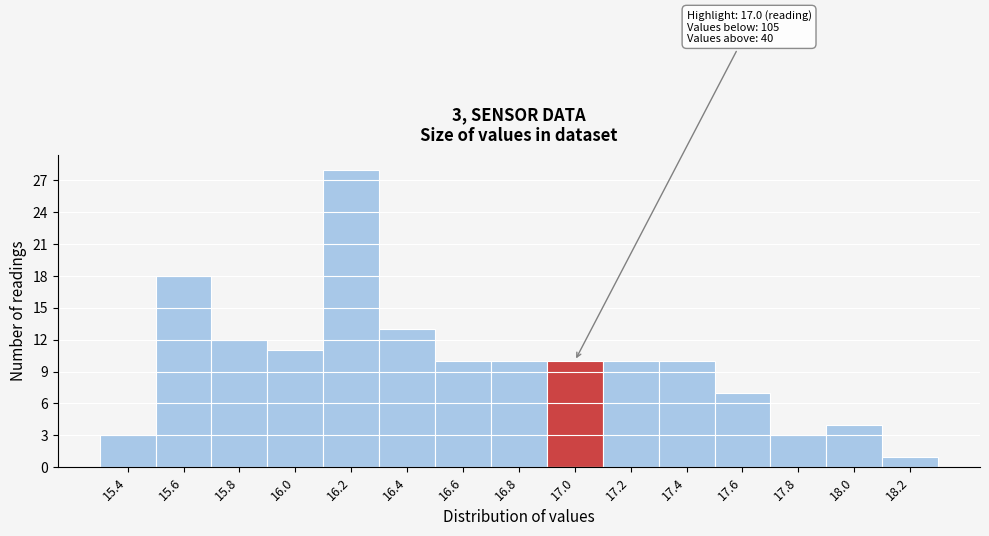

Reading left to right, what are all the values shown in this chart?

3	18	12	11	28	13	10	10	10	10	10	7	3	4	1